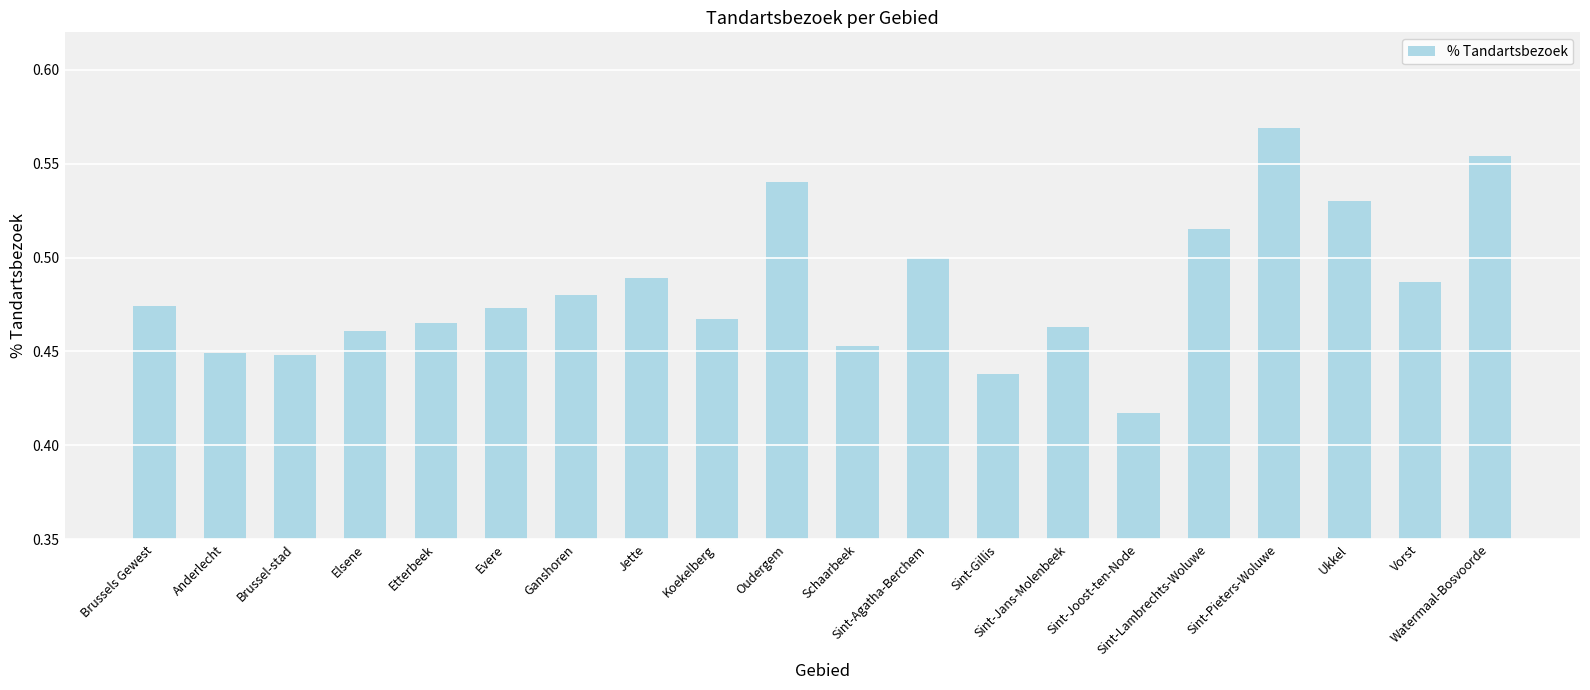

What is the sum of all values?

9.7